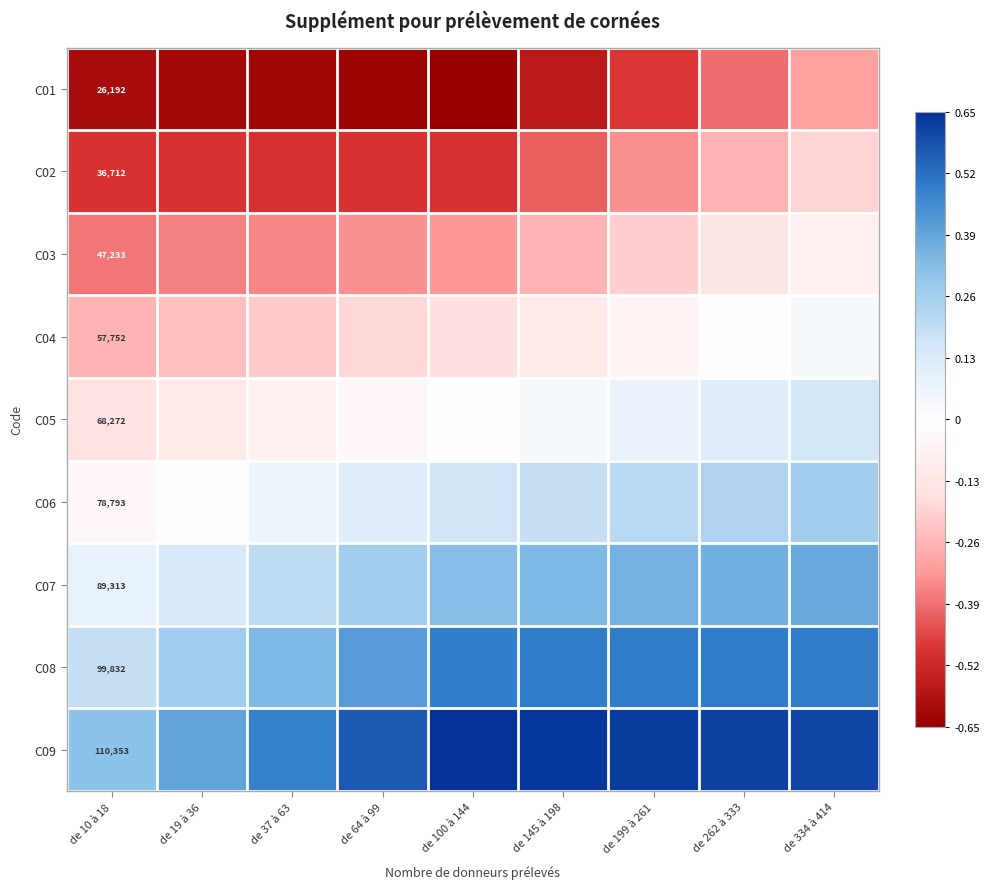

Count the number of data series in this chart.

9